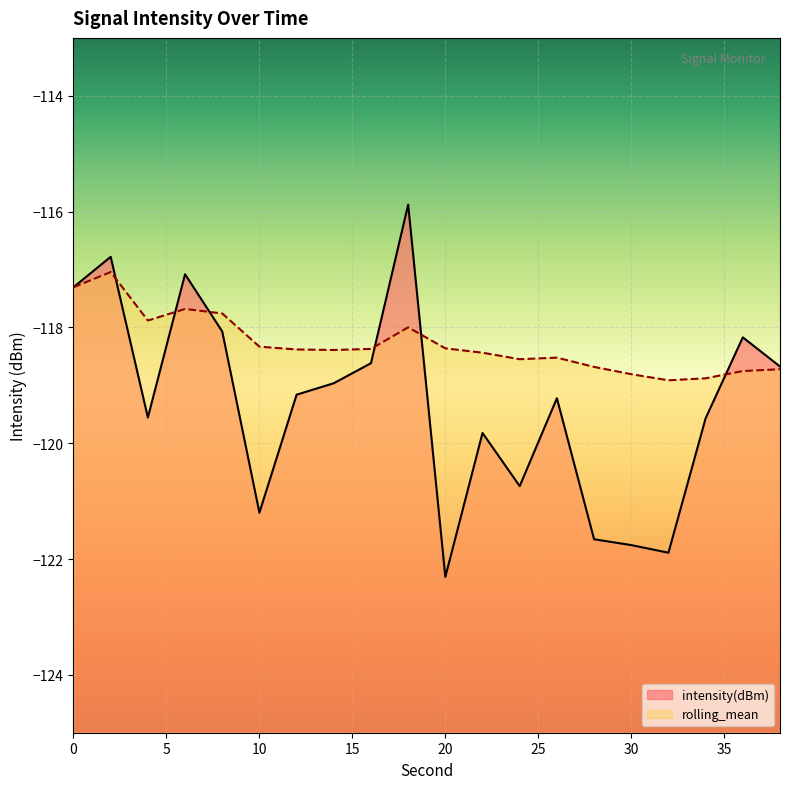

Reading left to right, transcribe all the data shown in this chart.

intensity(dBm): -117.3	-116.8	-119.6	-117.1	-118.1	-121.2	-119.2	-119.0	-118.6	-115.9	-122.3	-119.8	-120.7	-119.2	-121.7	-121.8	-121.9	-119.6	-118.2	-118.7
rolling_mean: -117.3	-117.0	-117.9	-117.7	-117.8	-118.3	-118.4	-118.4	-118.4	-118.0	-118.4	-118.4	-118.5	-118.5	-118.7	-118.8	-118.9	-118.9	-118.8	-118.7